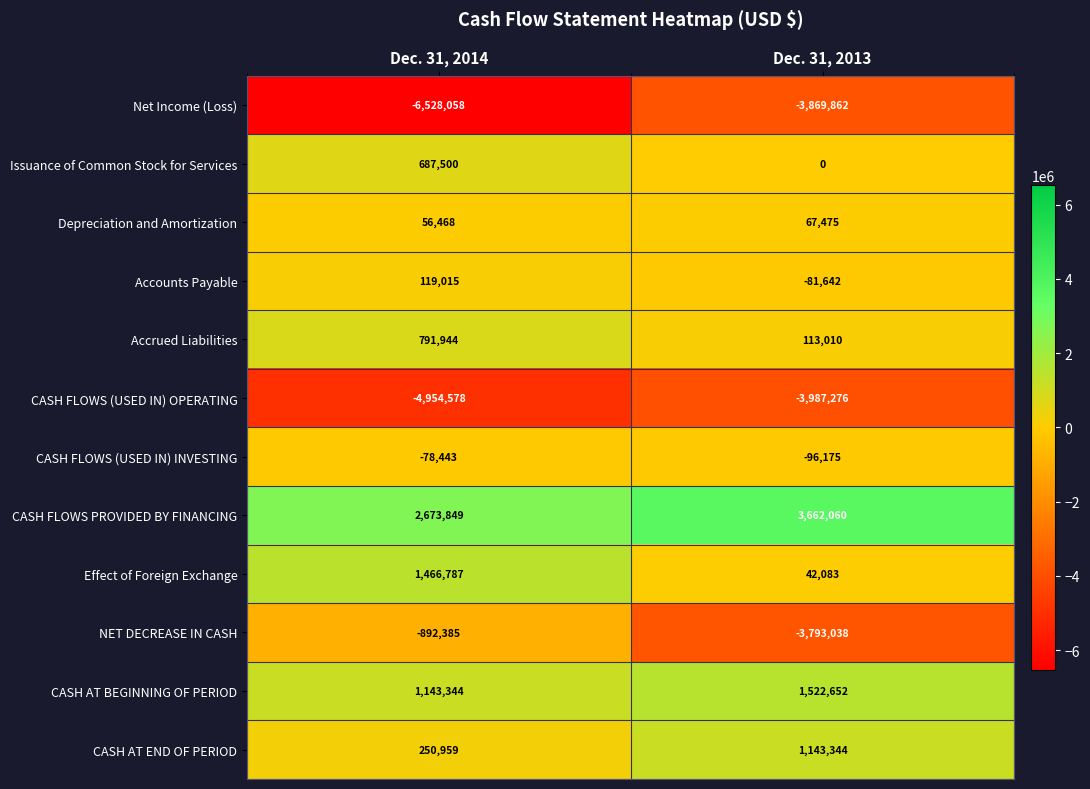

Between Dec. 31, 2014 and Dec. 31, 2013, which series saw the biggest shift?

NET DECREASE IN CASH